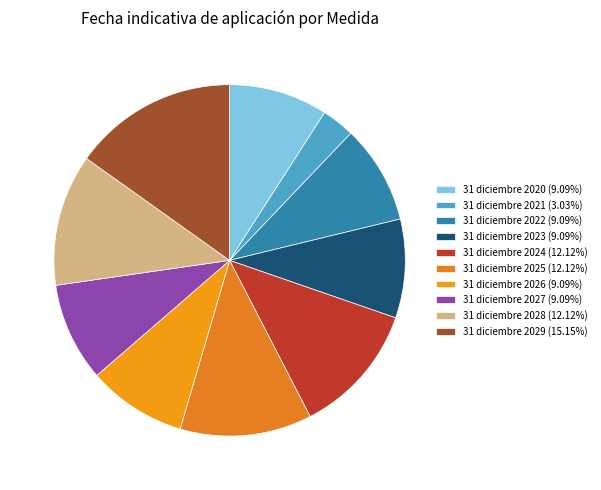

Rank the categories by value from lowest to highest.

31 diciembre 2021, 31 diciembre 2020, 31 diciembre 2022, 31 diciembre 2023, 31 diciembre 2026, 31 diciembre 2027, 31 diciembre 2024, 31 diciembre 2025, 31 diciembre 2028, 31 diciembre 2029